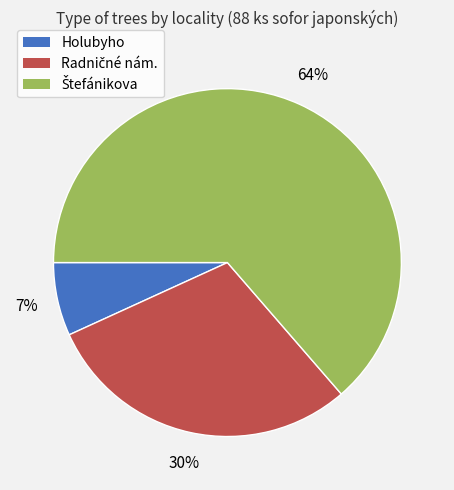

Is Holubyho the majority of the pie?

No